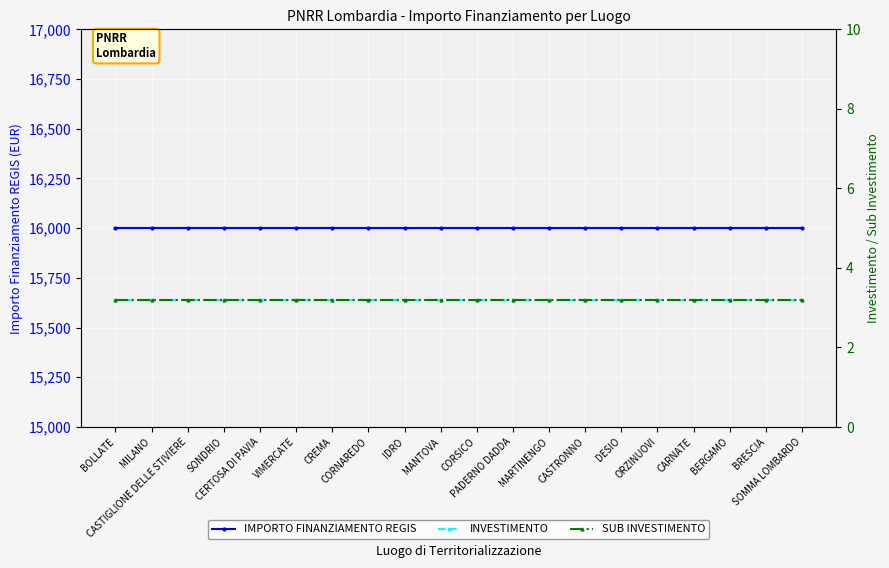

Rank the categories by IMPORTO FINANZIAMENTO REGIS value from highest to lowest.

BOLLATE, MILANO, CASTIGLIONE DELLE STIVIERE, SONDRIO, CERTOSA DI PAVIA, VIMERCATE, CREMA, CORNAREDO, IDRO, MANTOVA, CORSICO, PADERNO DADDA, MARTINENGO, CASTRONNO, DESIO, ORZINUOVI, CARNATE, BERGAMO, BRESCIA, SOMMA LOMBARDO